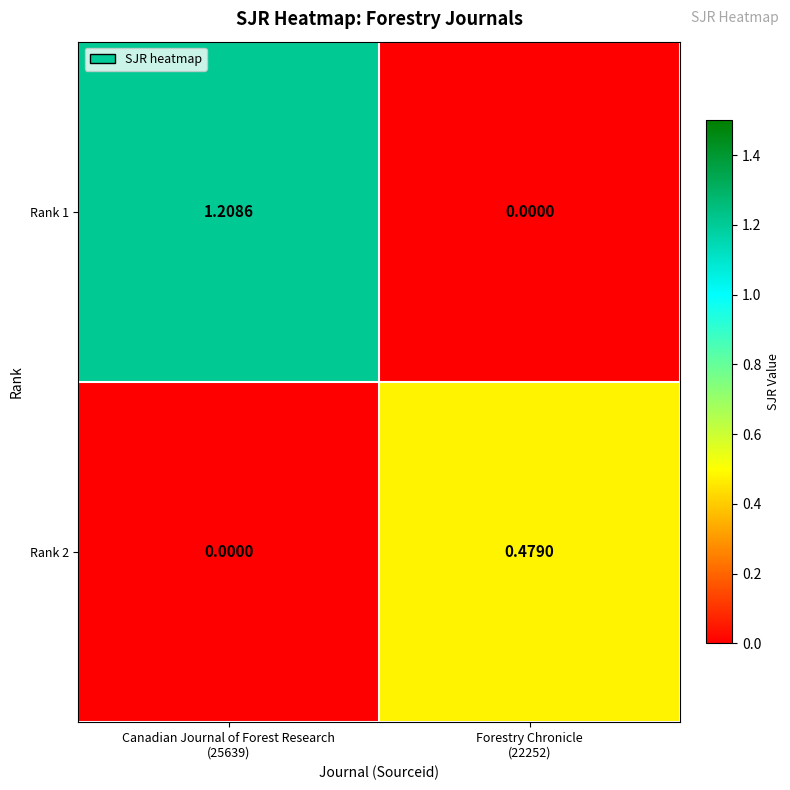

Between Forestry Chronicle
(22252) and Canadian Journal of Forest Research
(25639), which is larger?

Canadian Journal of Forest Research
(25639)